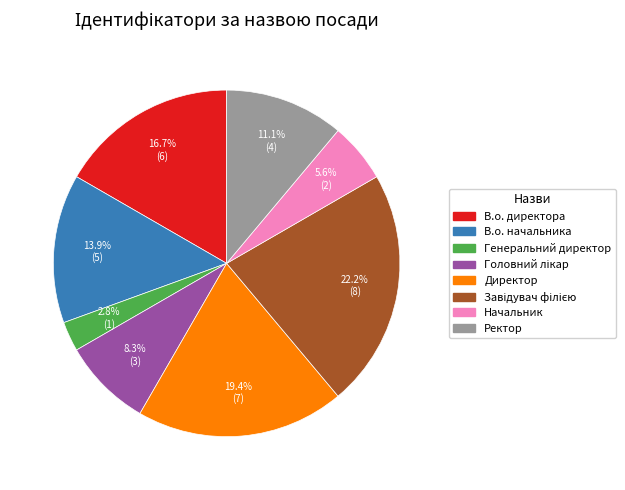

Does В.о. директора account for over 50% of the chart?

No